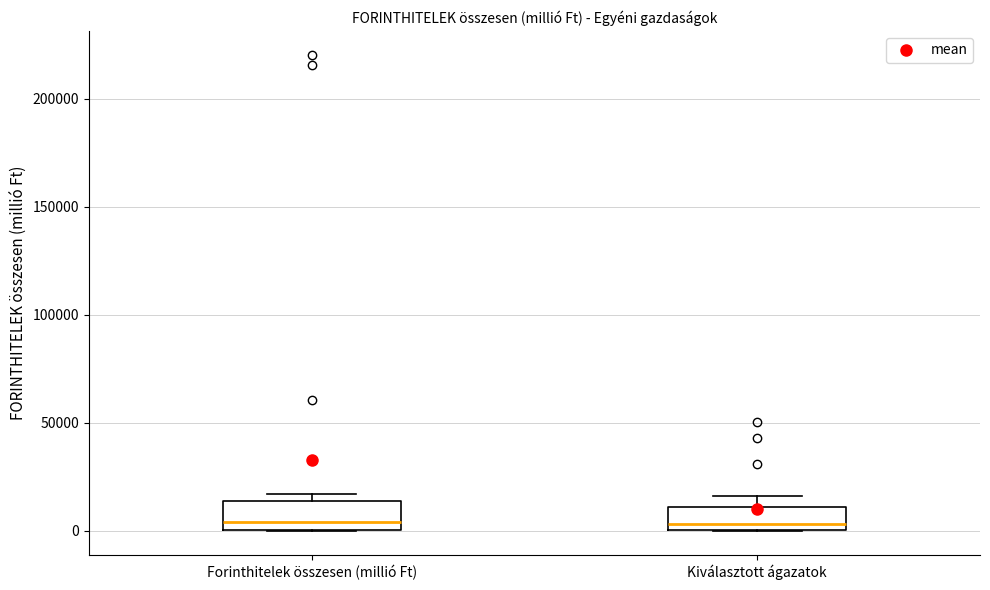

Reading left to right, read every box against the y-axis: the position of its median line, the range the box covers, and the ends of its whiskers. The values are not printed on the chart, so give them approximately, as read against the axis.

Forinthitelek összesen (millió Ft): median 5000, box 0 to 15000, whiskers 0 to 15000 (just above the box's upper edge)
Kiválasztott ágazatok: median 5000, box 0 to 10000, whiskers 0 to 15000